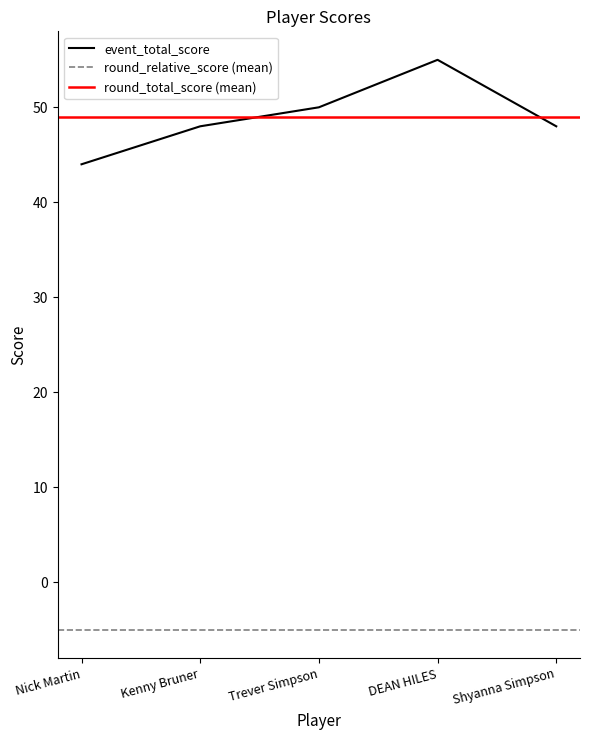

What is the approximate value of event_total_score at Trever Simpson?

50